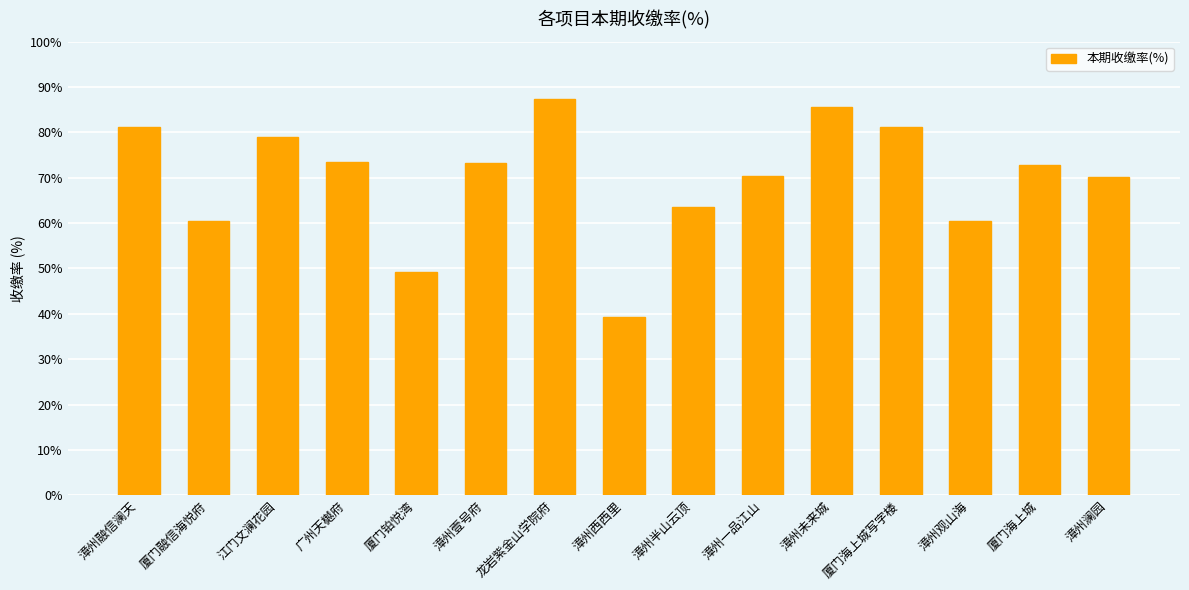

How many bars are there in total?

15